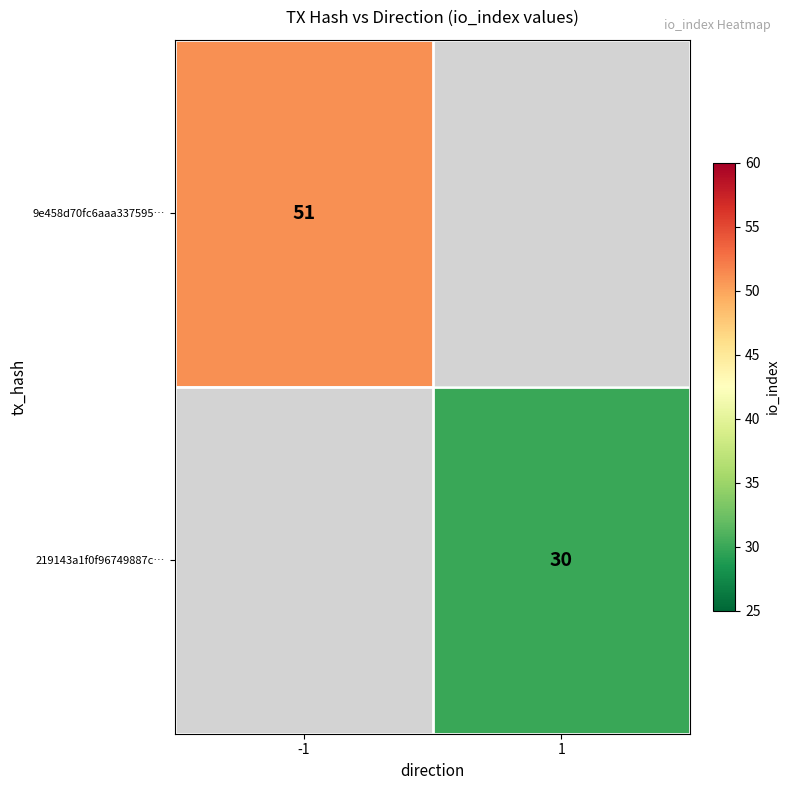

The 9e458d70fc6aaa337595… series shows 51 at -1. True or false?

True